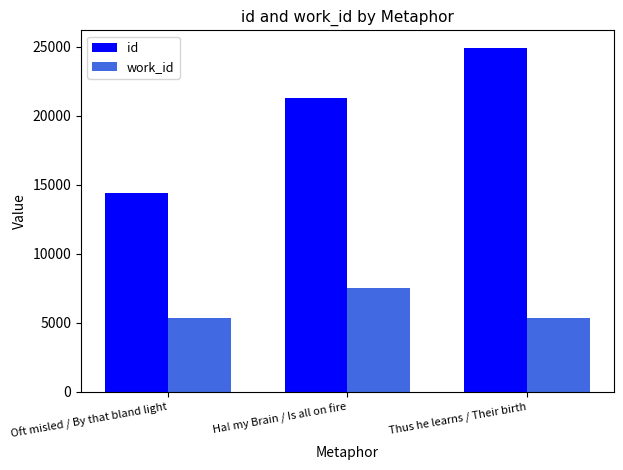

What is the label of the 2nd bar from the right?

Ha! my Brain / Is all on fire